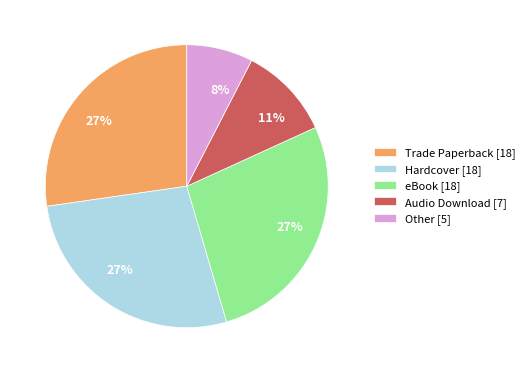

Which slice is the smallest?

Other